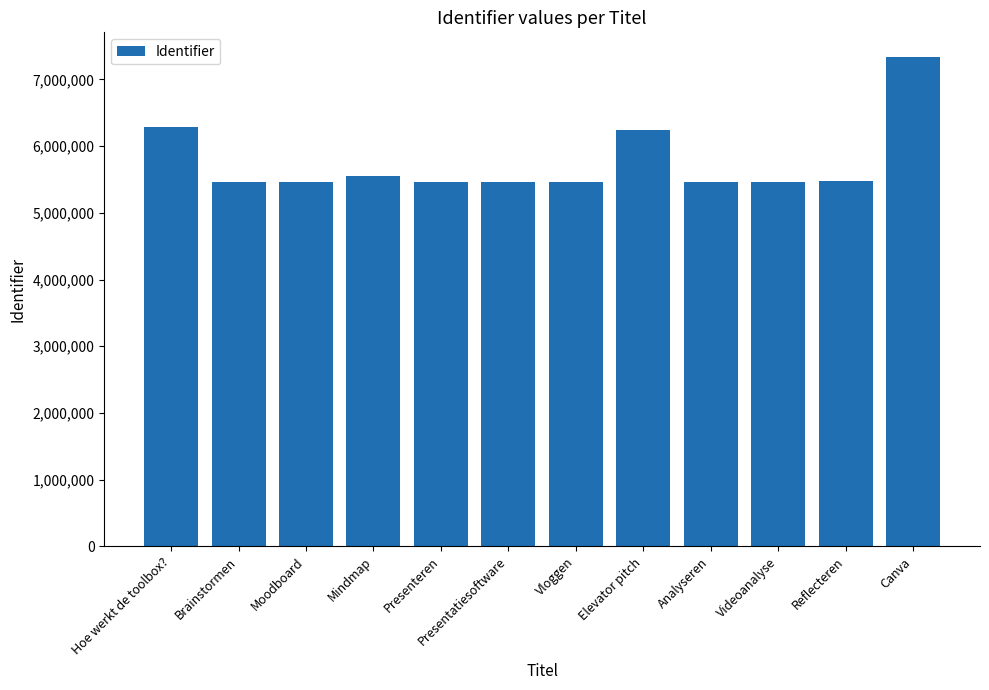

How many values are below 5465715?

6